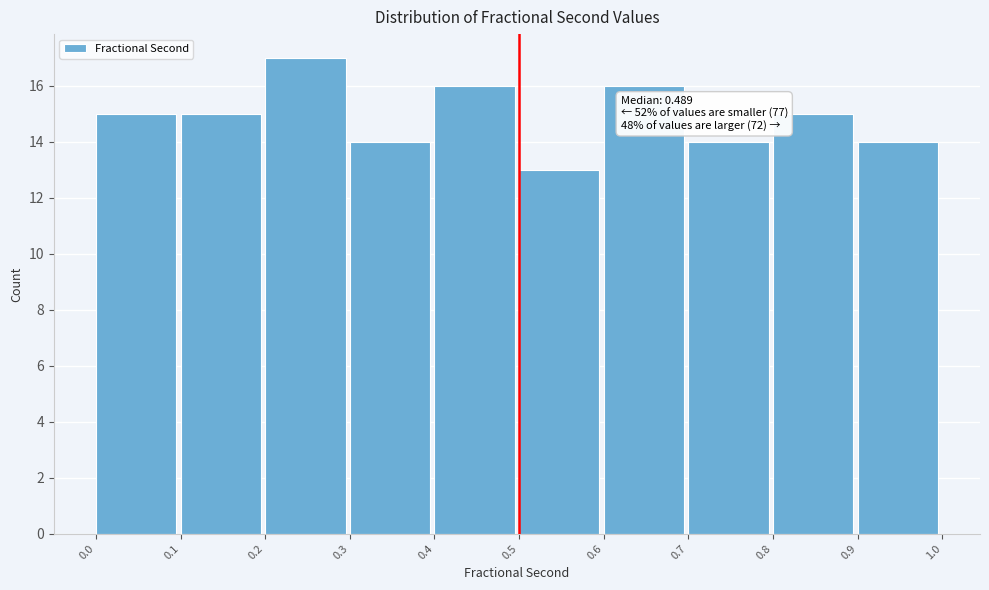

Which range on the x-axis has the tallest bar?

0.2 to 0.3